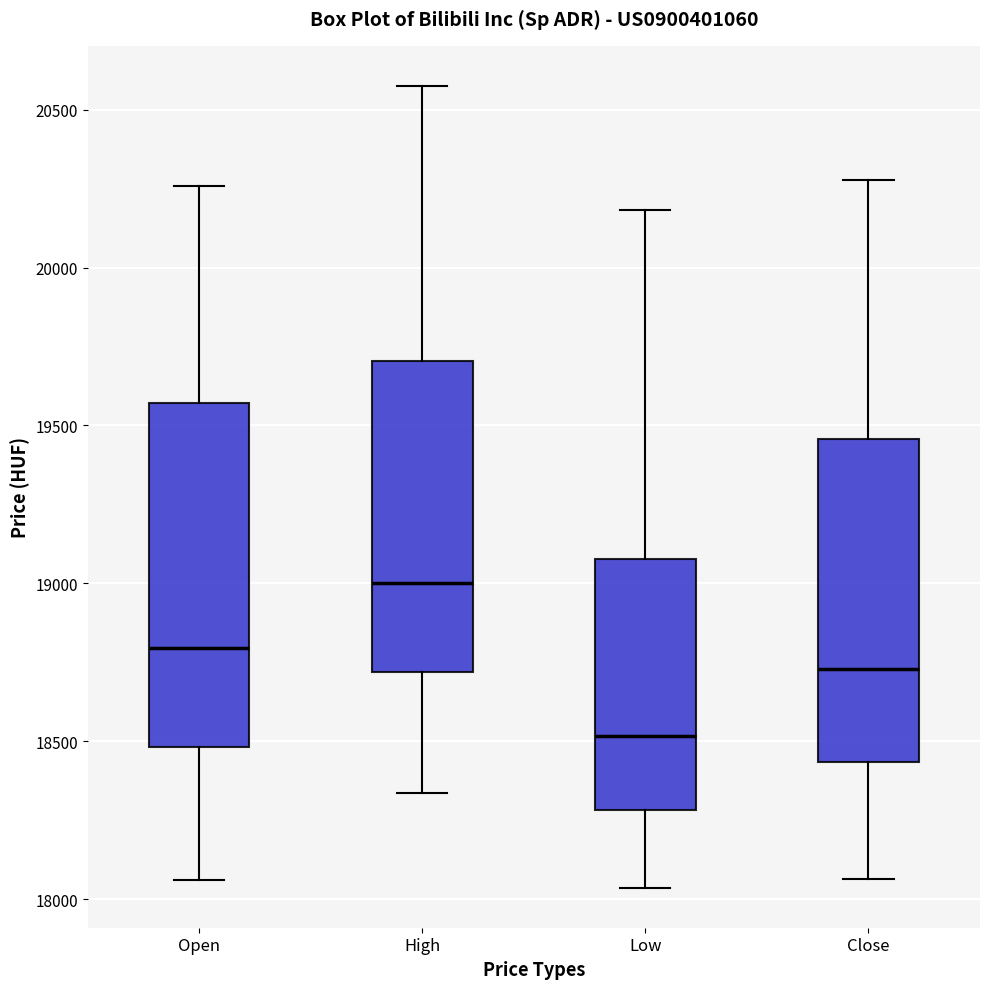

Which box's median line is the lowest?

Low